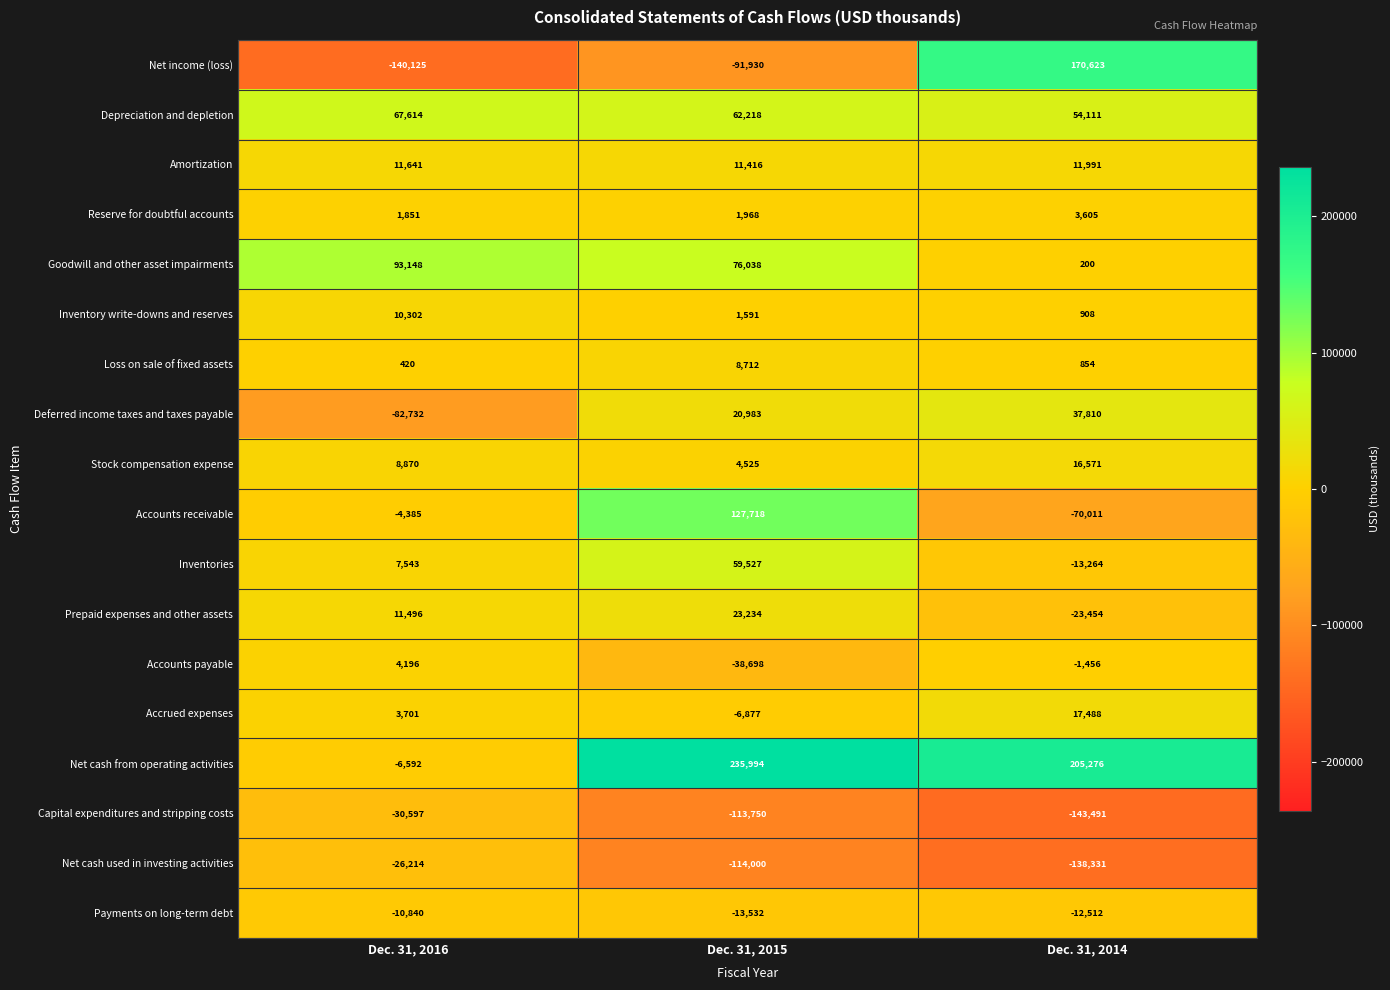

What is the sum of all Net cash from operating activities values?

434678